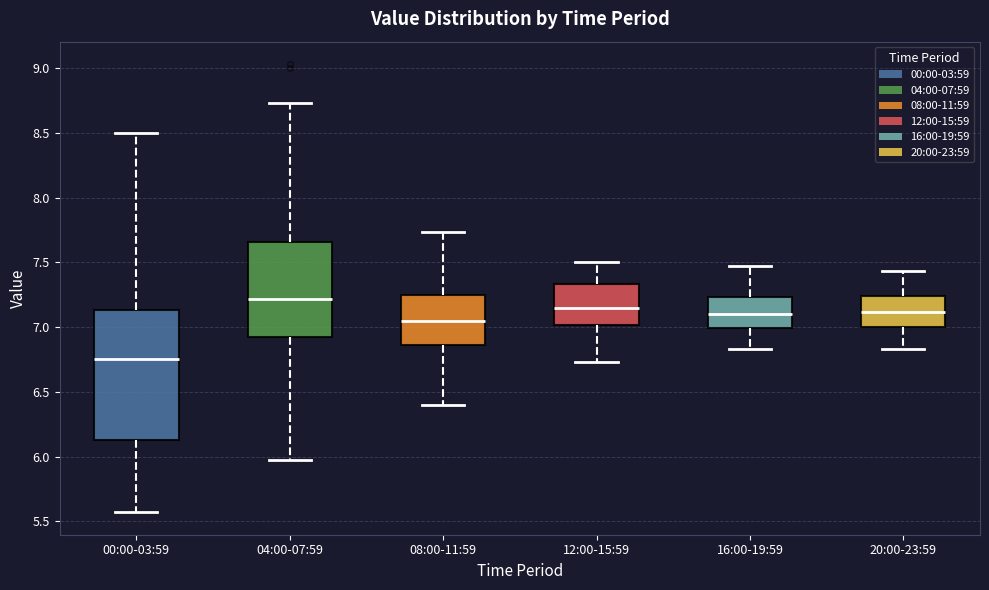

Which box is the tallest, from its lower edge to its upper edge?

00:00-03:59